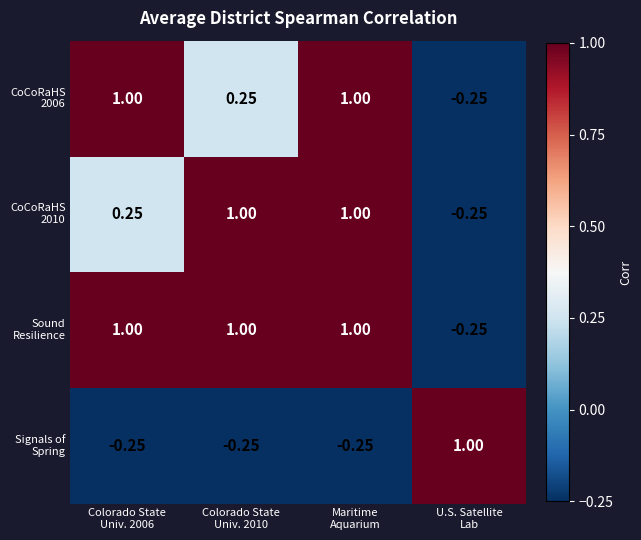

How many series are shown in this chart?

4